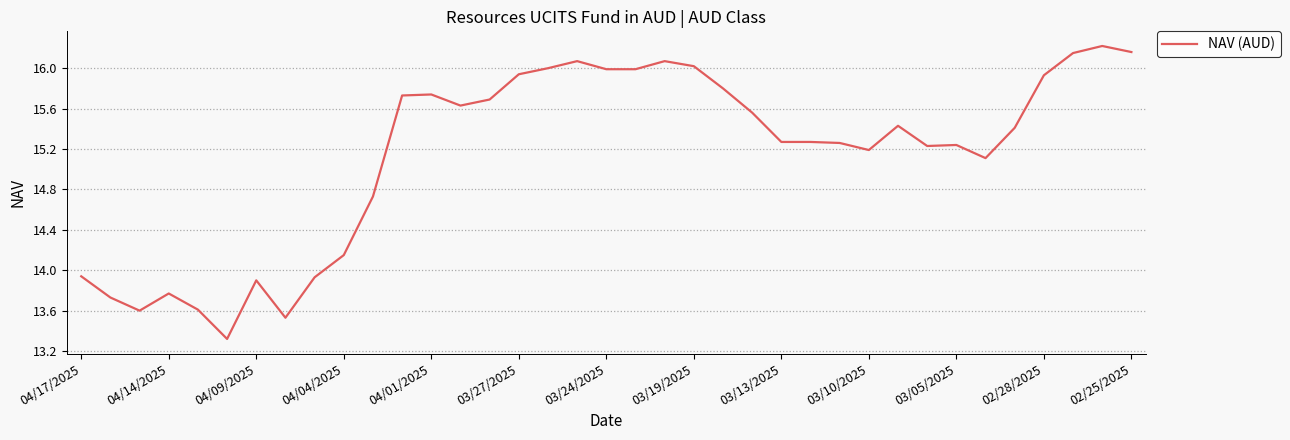

What is the difference between the maximum and minimum values?

2.9